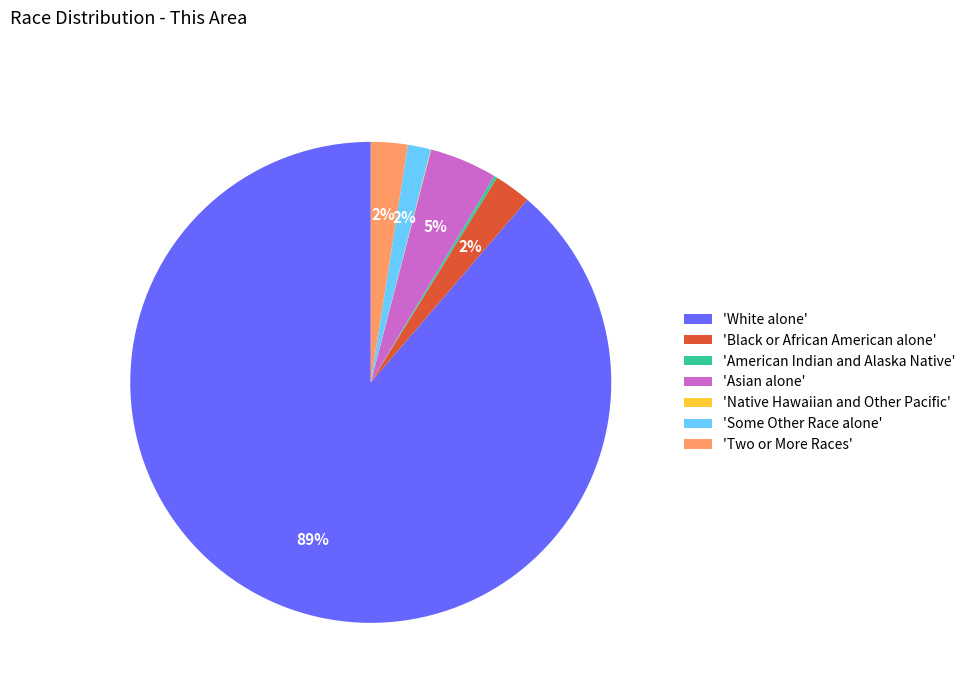

Which slice is the largest?

'White alone'